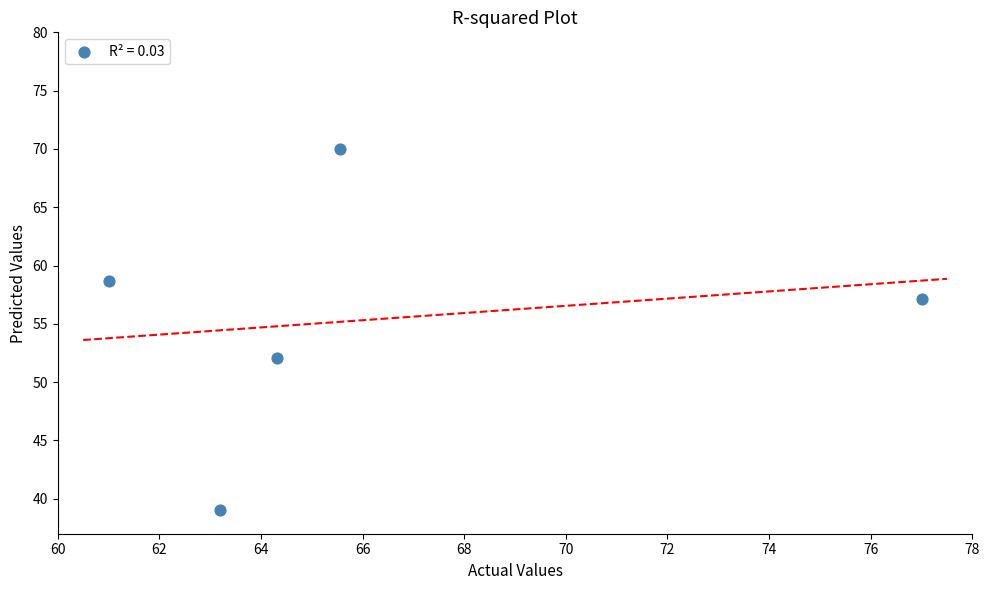

What Y value in the scatter plot is closest to 54?

52.1